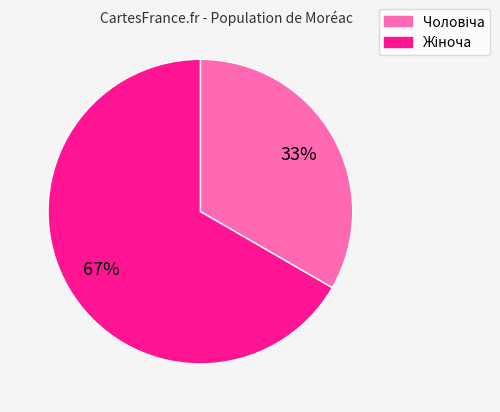

Is there a majority slice in this chart?

Yes